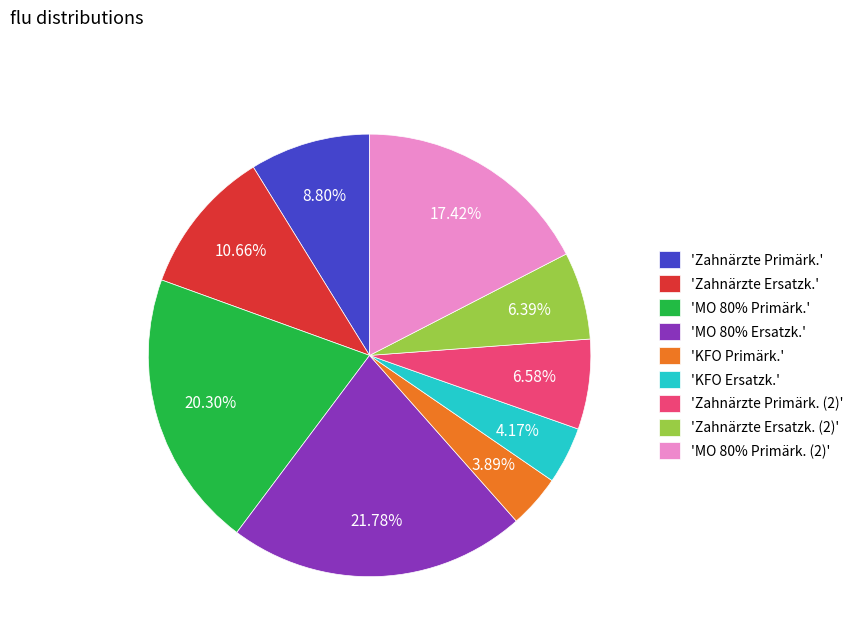

Do 'MO 80% Primärk. (2)' and 'MO 80% Primärk.' together represent more than half of the pie?

No